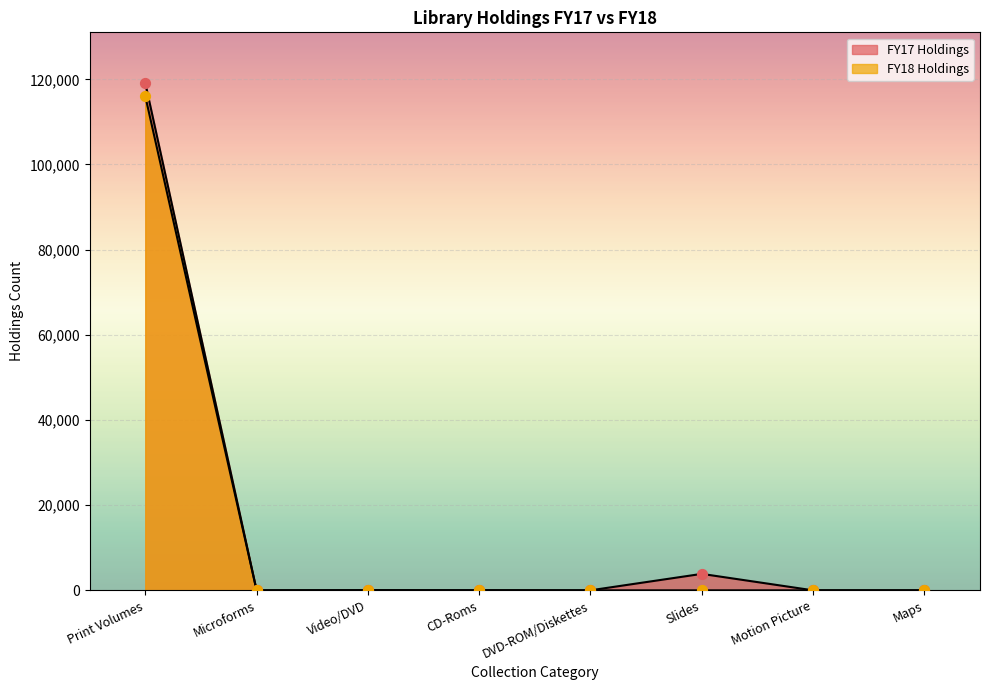

Which series has the largest total across all categories?

FY17 Holdings